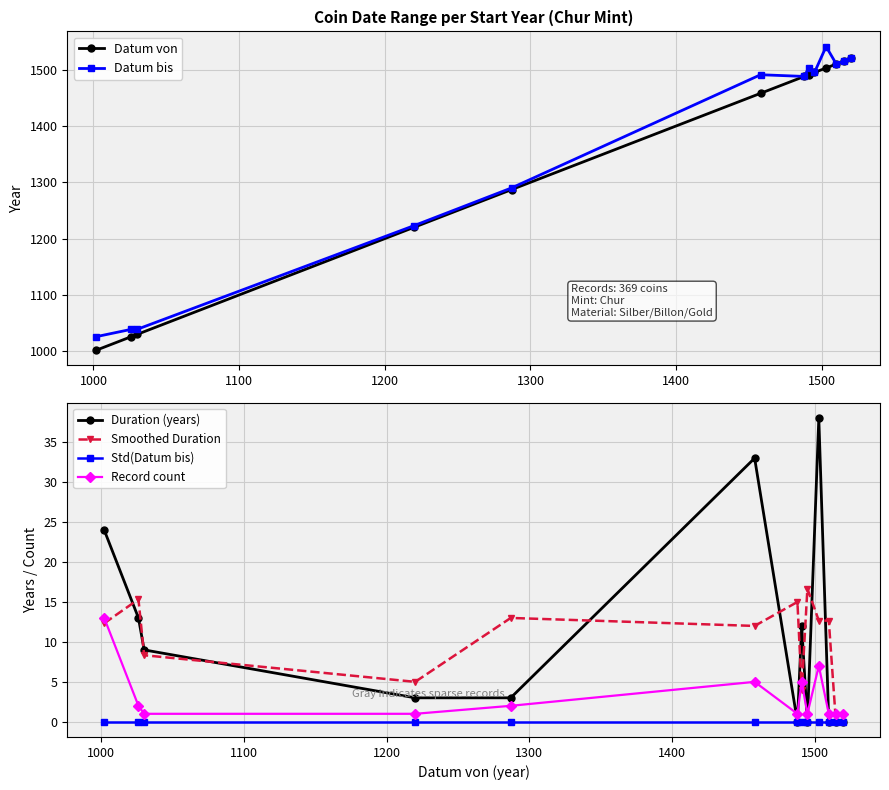

What is the highest value of the Datum von series?

1520